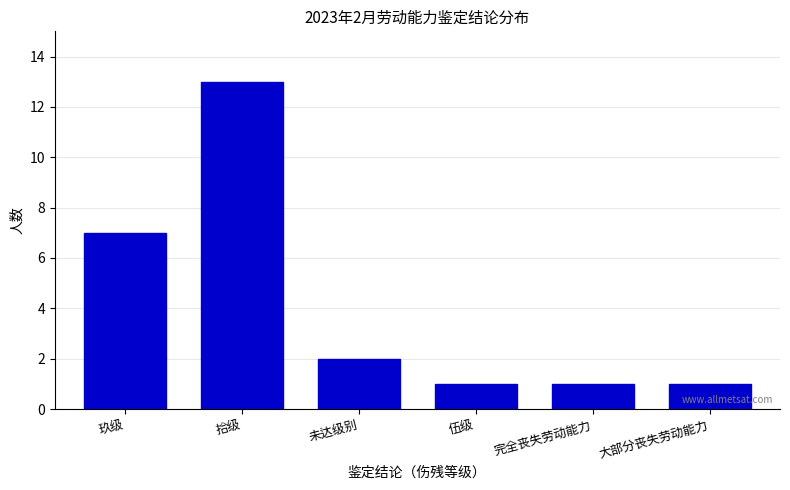

Reading left to right, what are all the values shown in this chart?

玖级=7	拾级=13	未达级别=2	伍级=1	完全丧失劳动能力=1	大部分丧失劳动能力=1